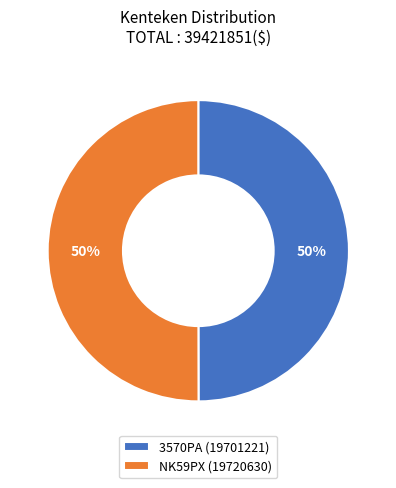

Approximately how many times larger is the value at 3570PA (19701221) compared to NK59PX (19720630)?

1.0